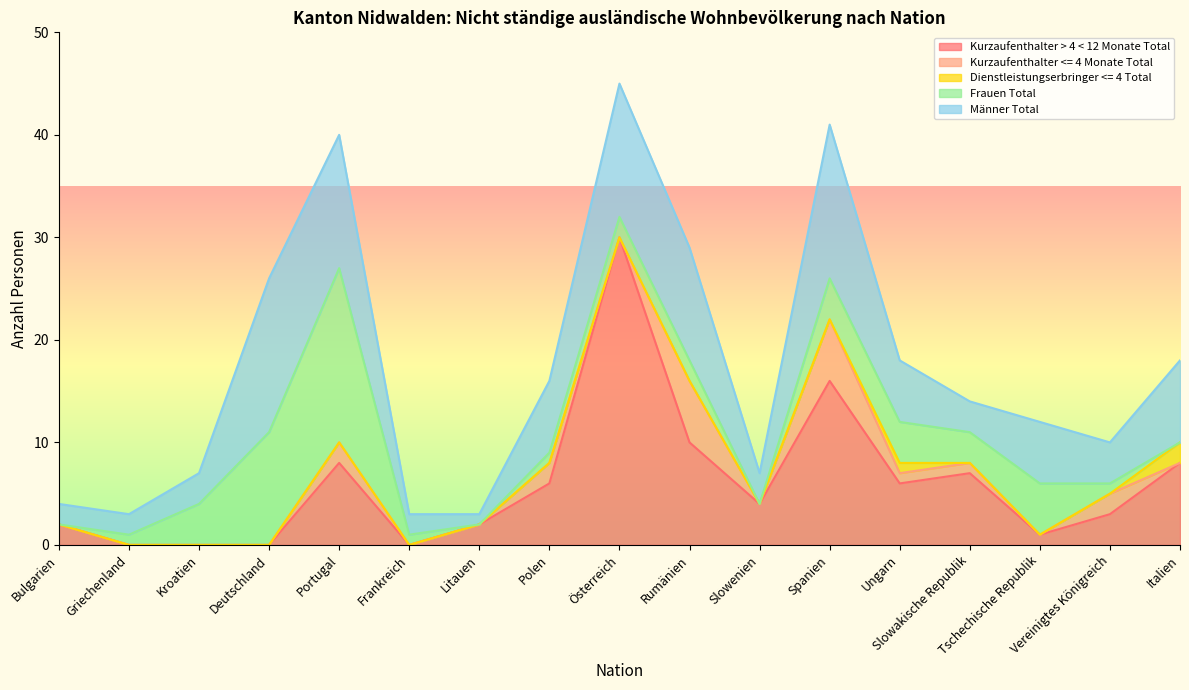

Is it true that Frauen Total equals 11 at Deutschland?

True